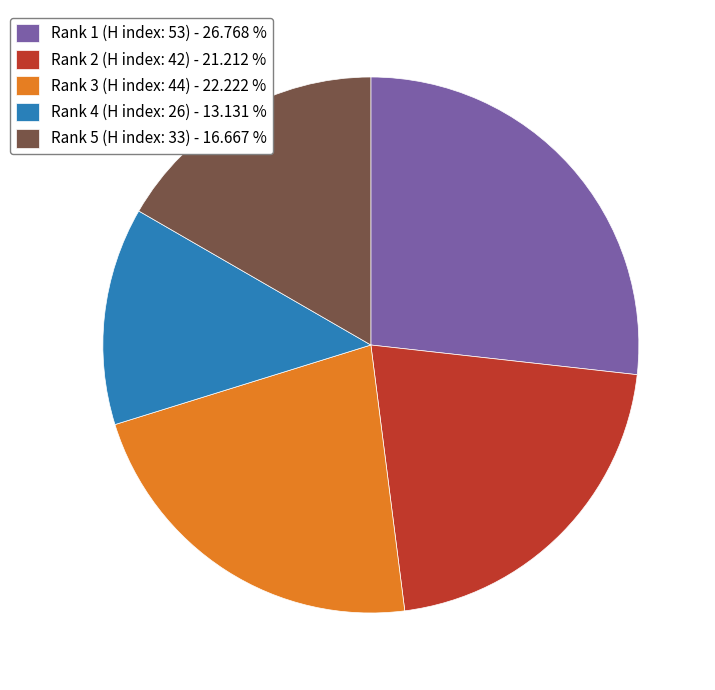

Does Rank 1 (H index: 53) - 26.768 % account for over 50% of the chart?

No